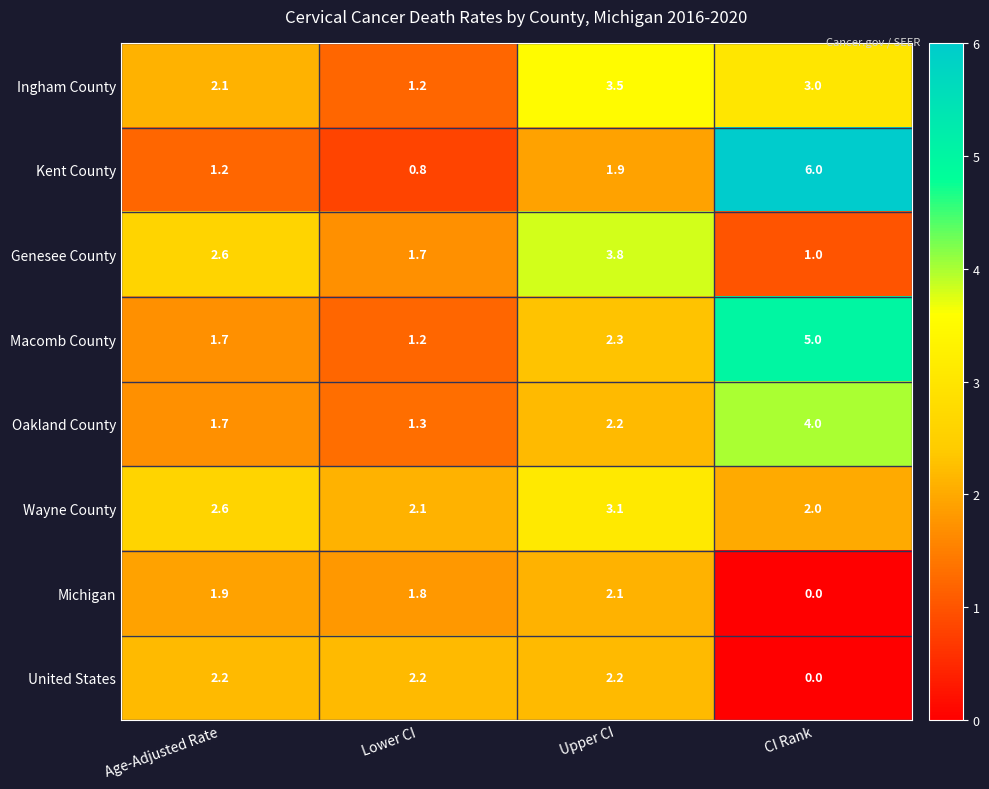

The value of Kent County at CI Rank is 8.5. True or false?

False